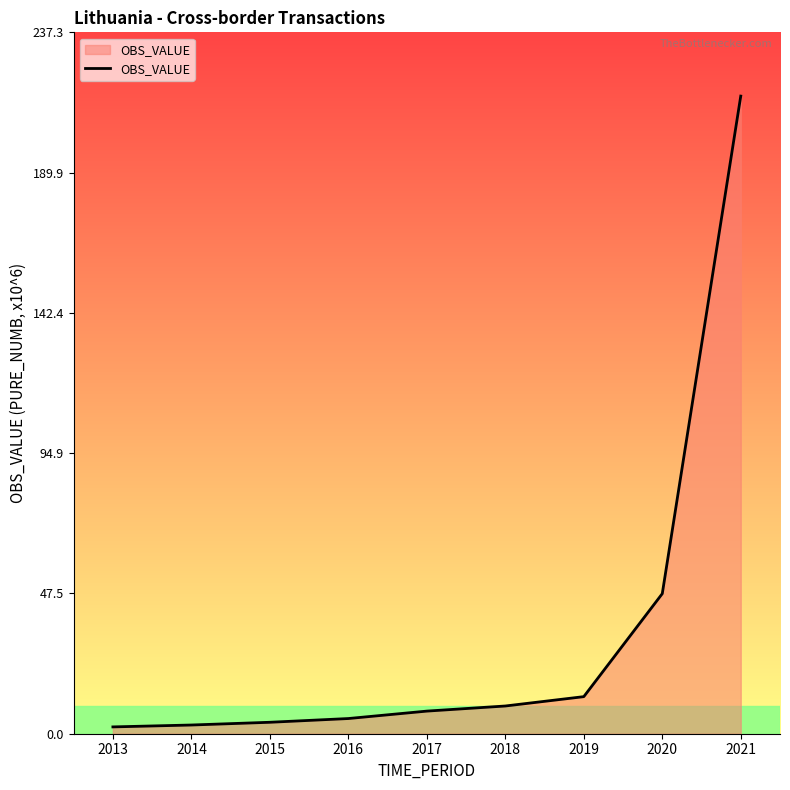

What is the change in value from 2016 to 2020?

+42.3